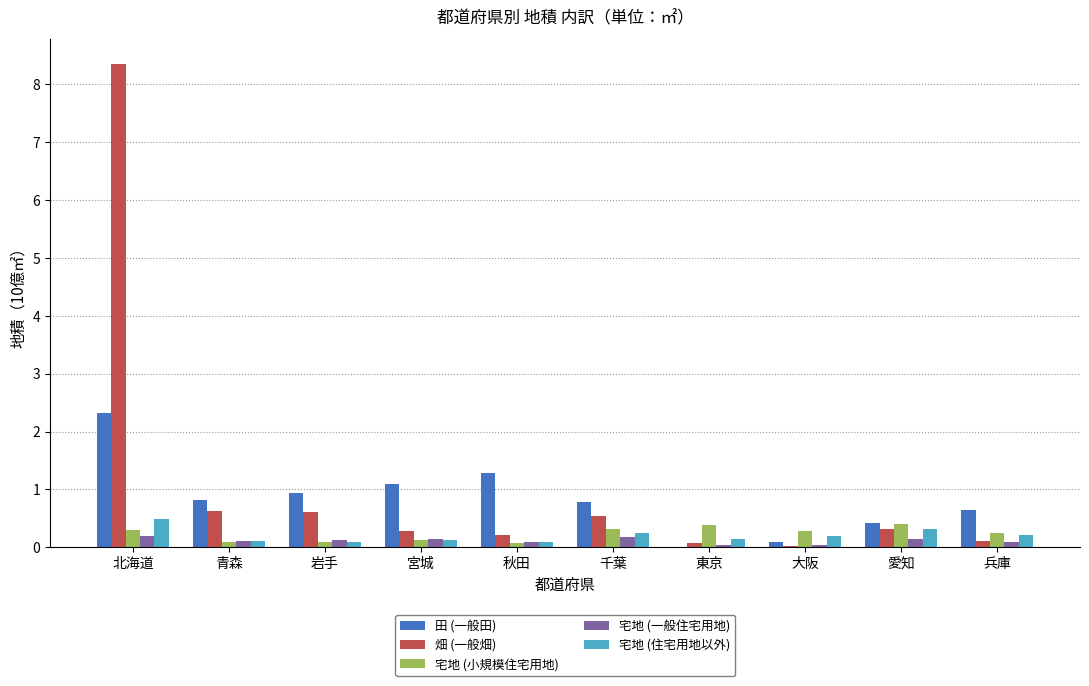

What is the sum of all 宅地 (住宅用地以外) values?

2.0